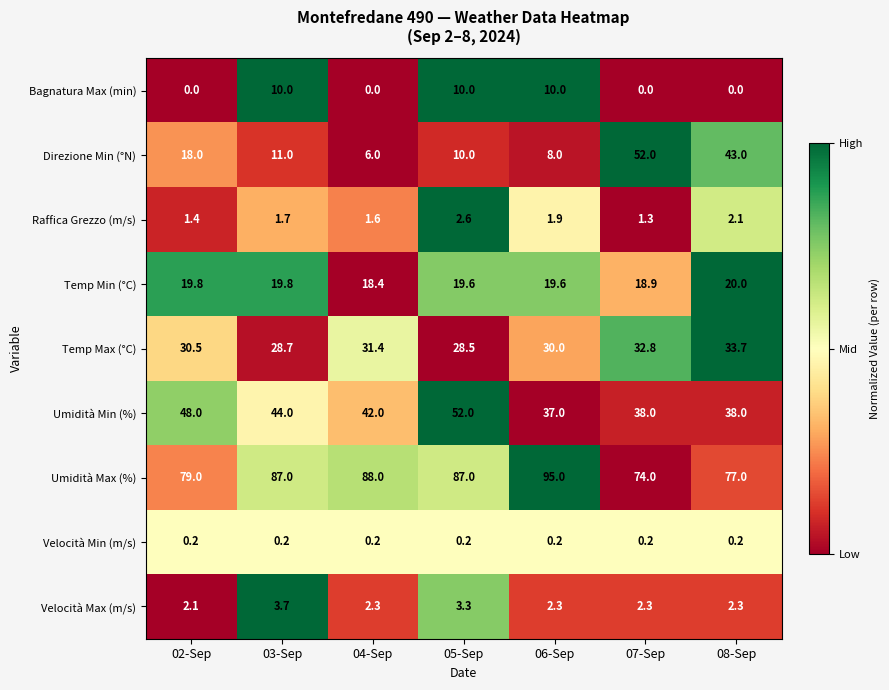

Which series changed the most between 02-Sep and 03-Sep?

Bagnatura Max (min)